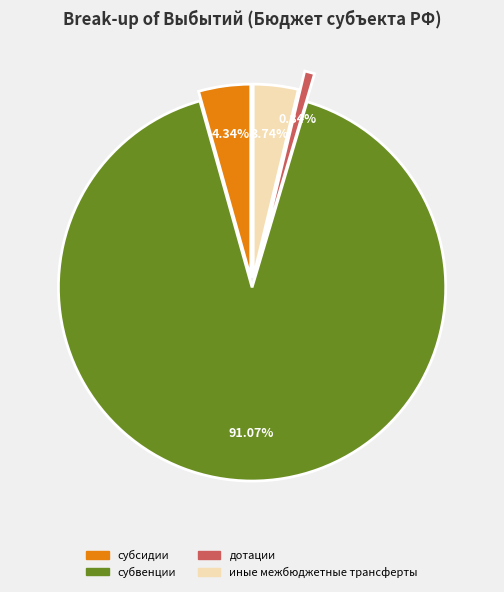

Combined, do субсидии and иные межбюджетные трансферты account for over 50%?

No